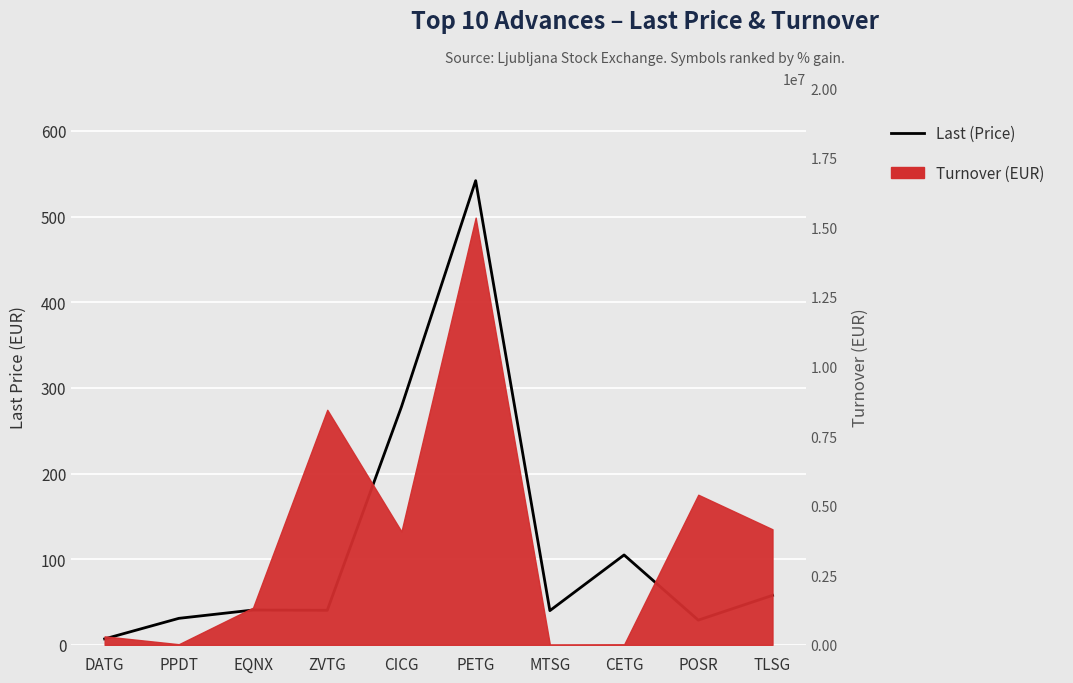

What is the label of the 5th point from the left?

CICG